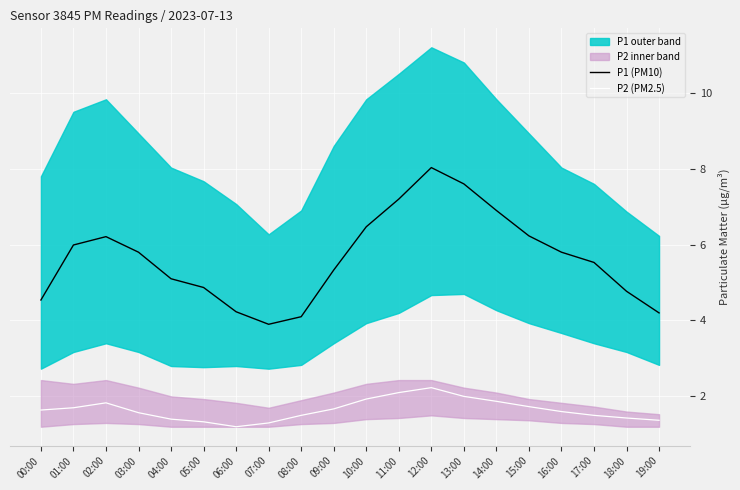

Which category has the highest value in the P2 (PM2.5) series?

12:00